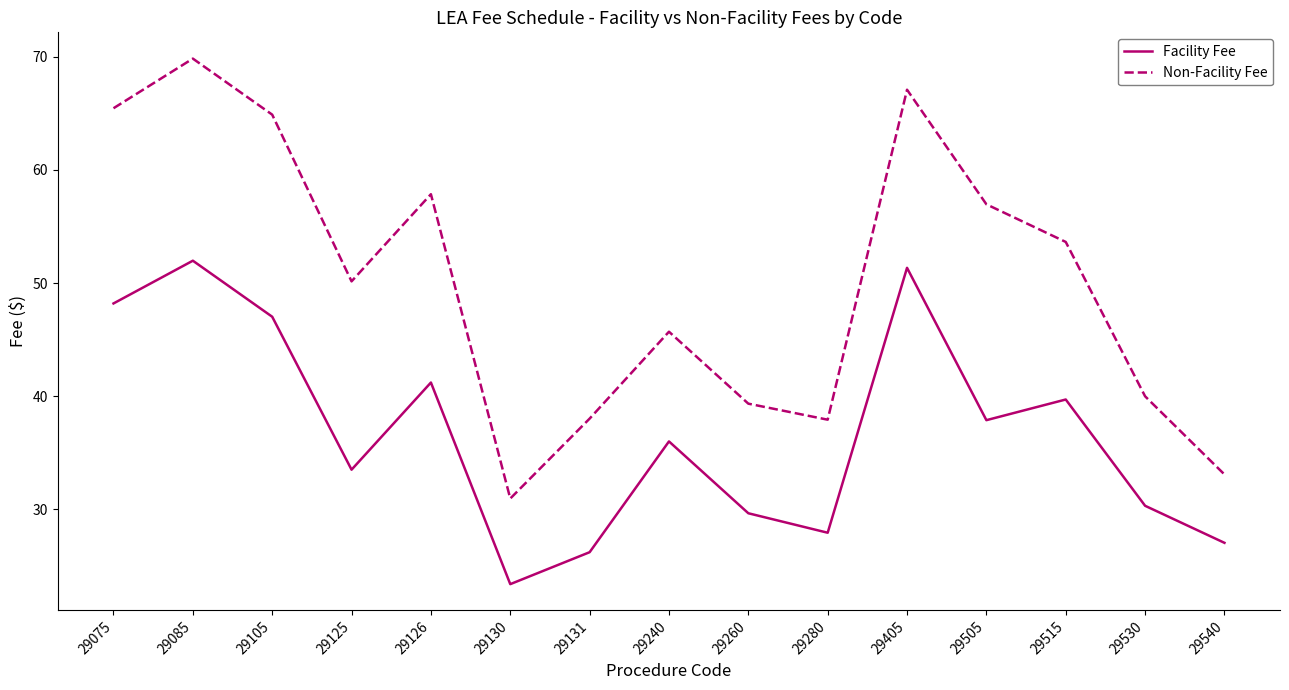

Is it true that Non-Facility Fee equals 57.9 at 29126?

True